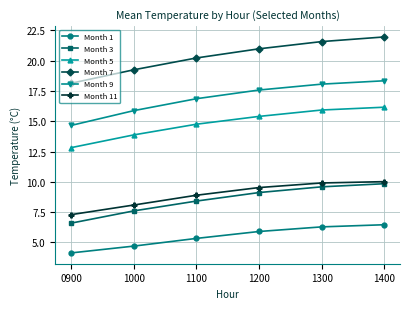

What is the value of the Month 7 point at the 2nd from the left?

19.3